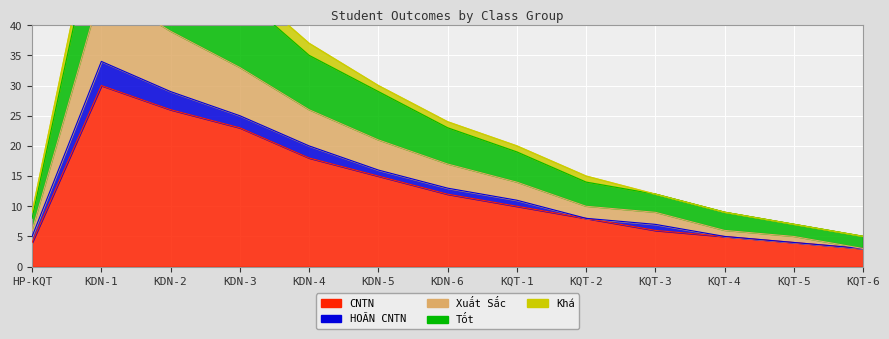

What is the minimum value shown in the chart?

3